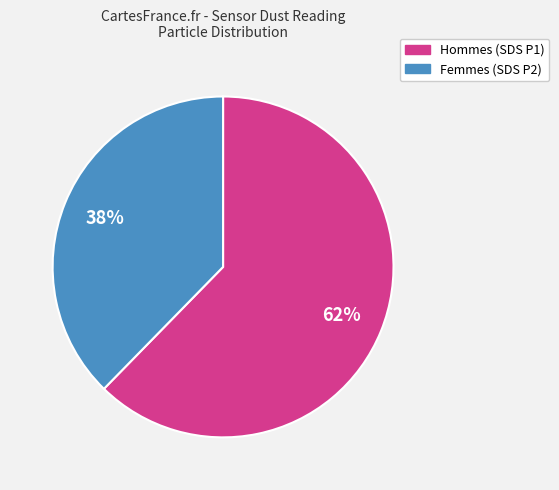

How many slices are in this pie chart?

2